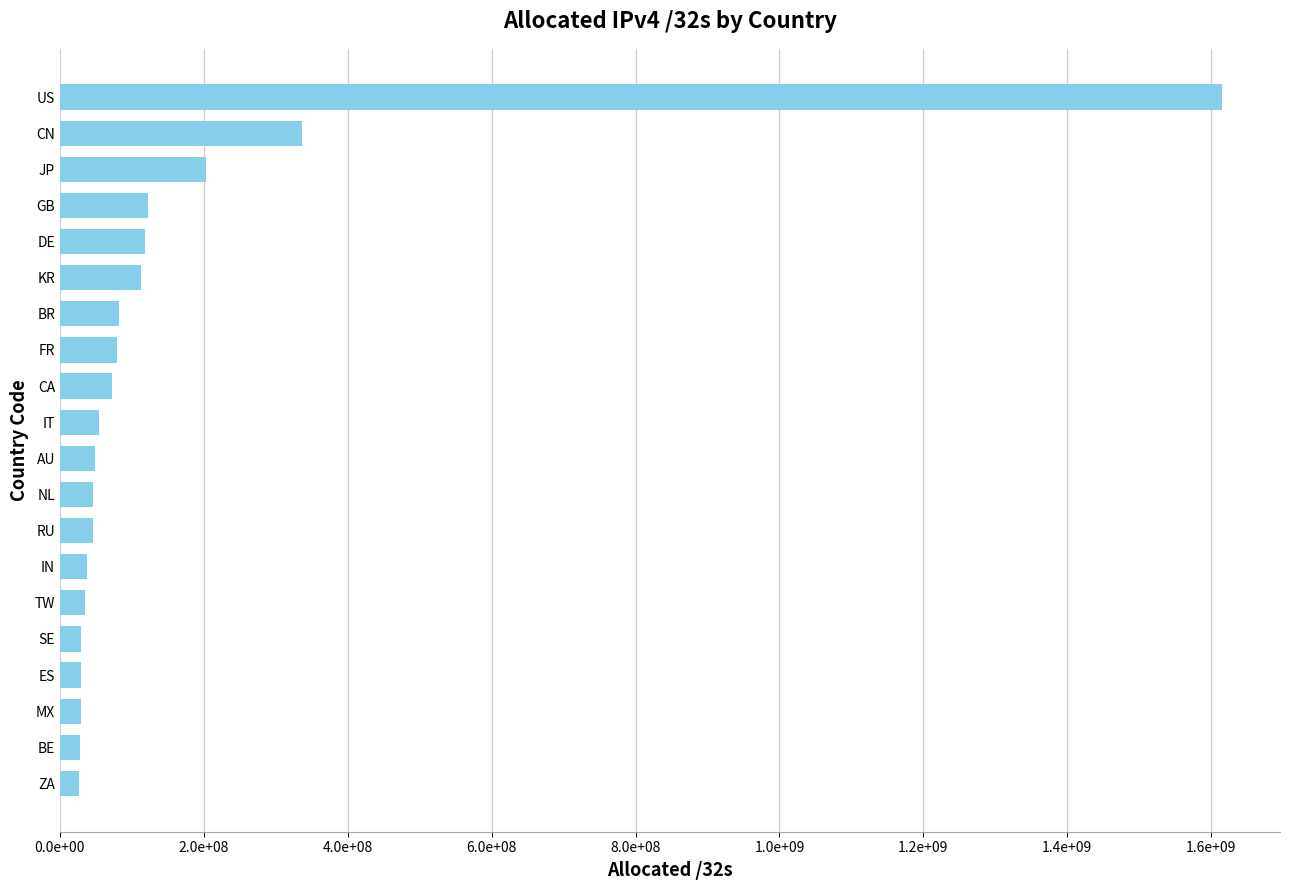

Does the chart contain any negative values?

No